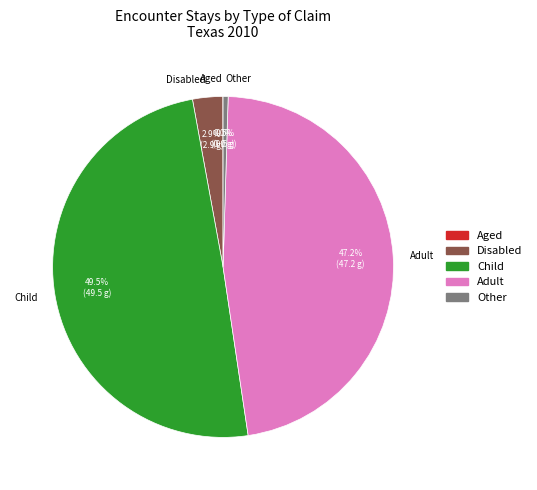

Is Adult the majority of the pie?

No